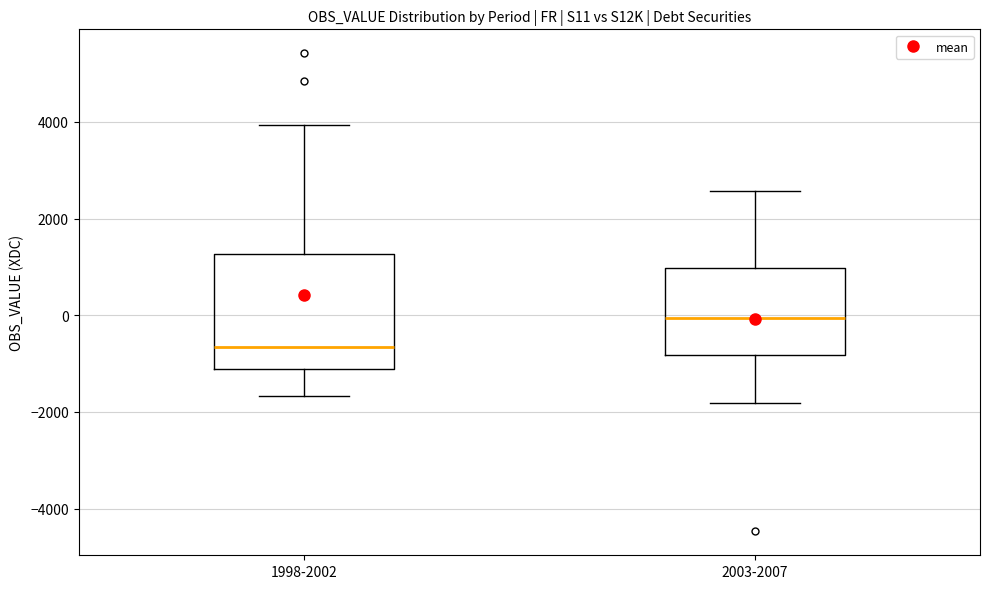

Which box has the highest median line?

2003-2007